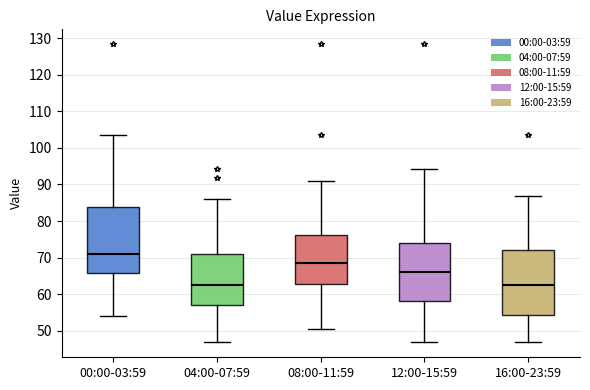

Reading left to right, read every box against the y-axis: the position of its median line, the range the box covers, and the ends of its whiskers. The values are not printed on the chart, so give them approximately, as read against the axis.

00:00-03:59: median 71, box 66 to 84, whiskers 54 to 104
04:00-07:59: median 63, box 57 to 71, whiskers 47 to 86
08:00-11:59: median 68, box 63 to 76, whiskers 50 to 91
12:00-15:59: median 66, box 58 to 74, whiskers 47 to 94
16:00-23:59: median 63, box 54 to 72, whiskers 47 to 87